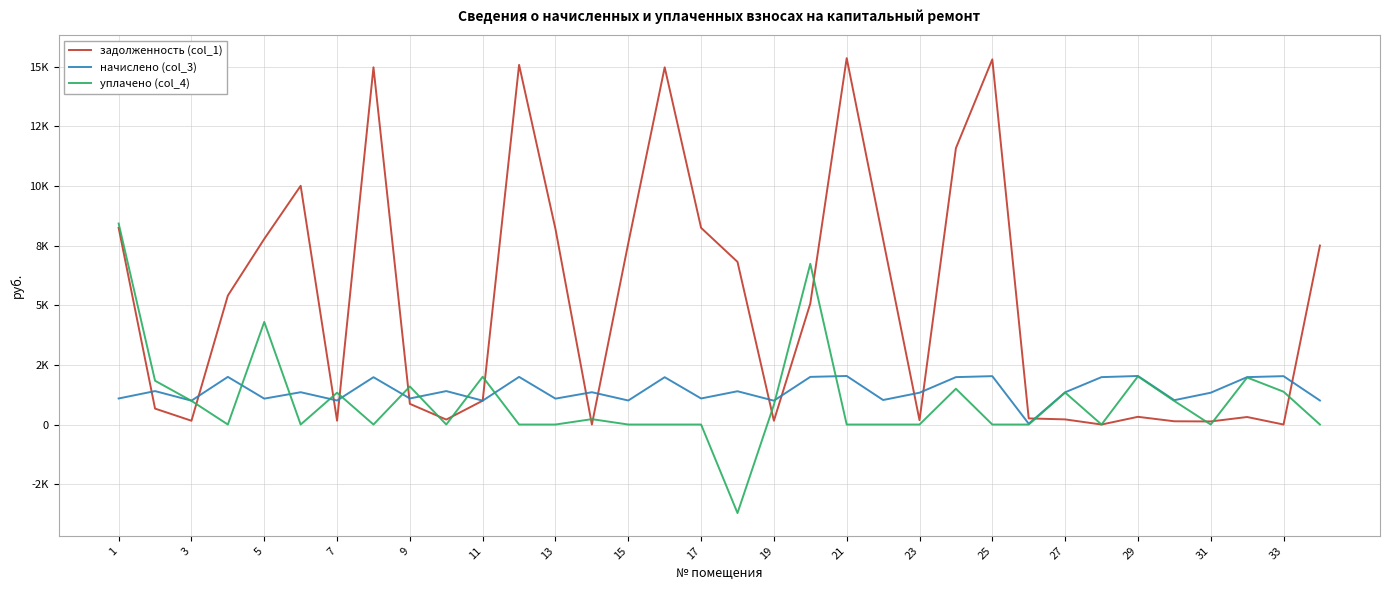

Does the chart have visible grid lines?

Yes